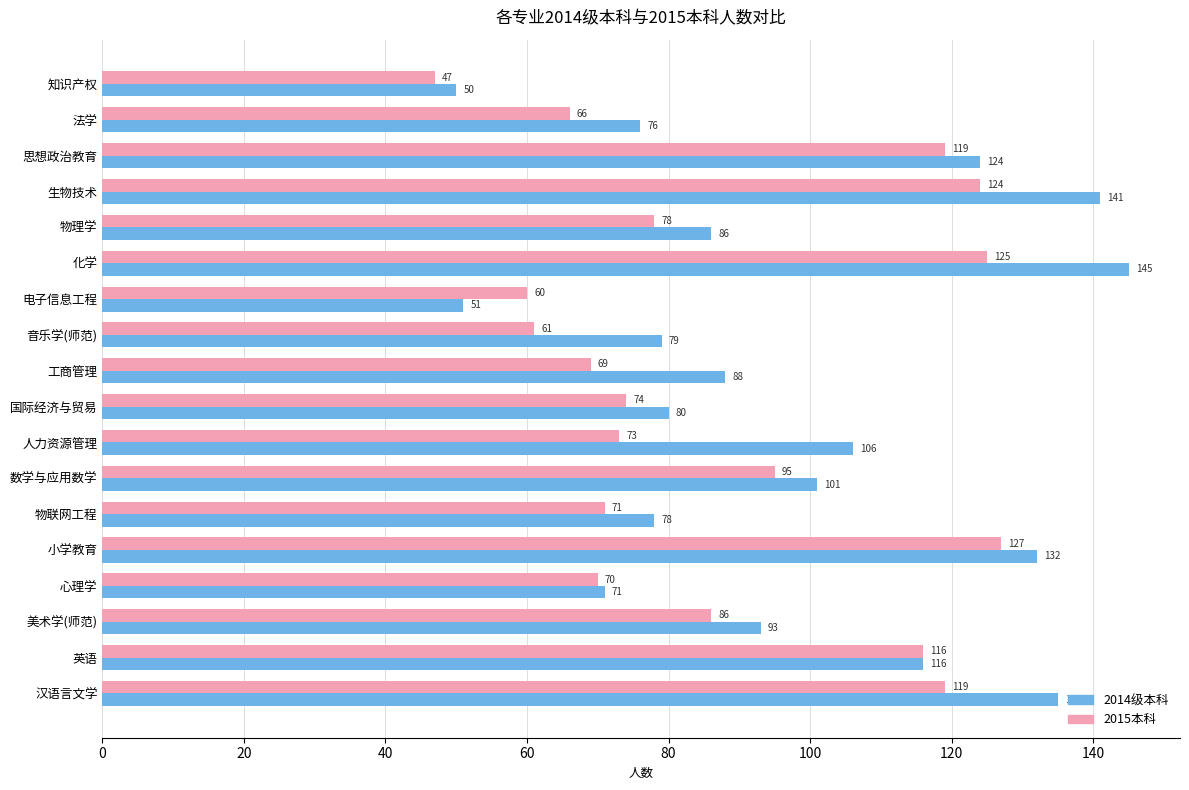

Is it true that 2014级本科 equals 52 at 物理学?

False